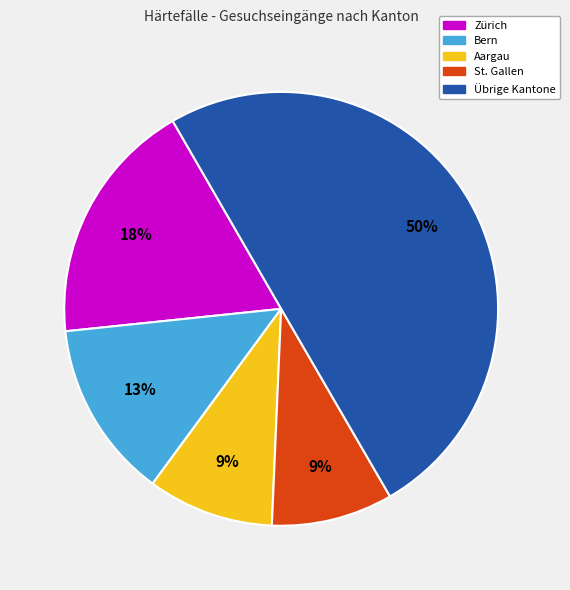

To the nearest percent, what is the difference between the largest and smallest slice percentages?

41%